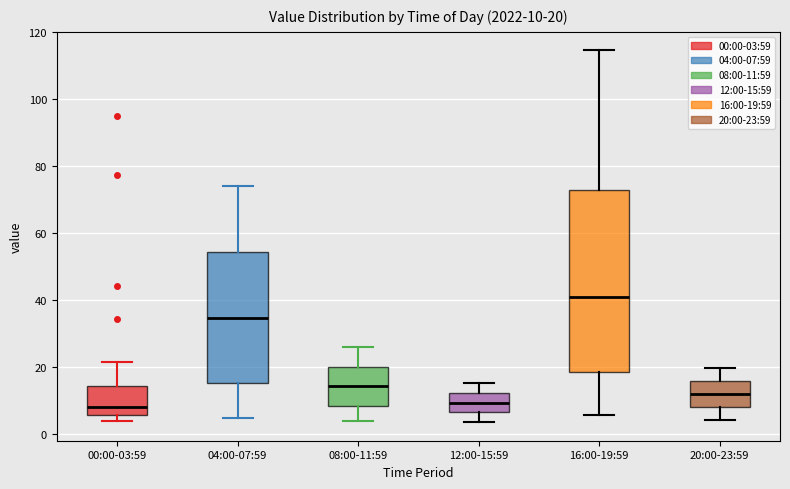

Which box is the tallest, from its lower edge to its upper edge?

16:00-19:59